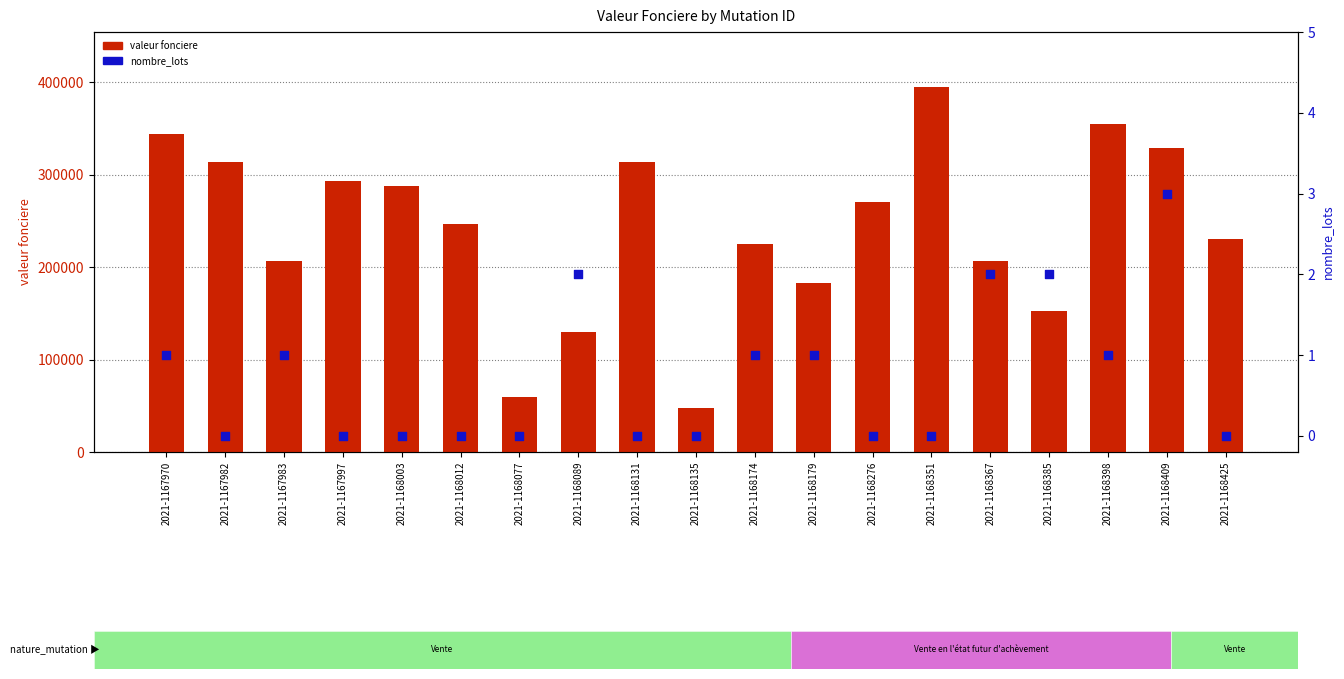

Which series contains the lowest Y value?

nombre_lots